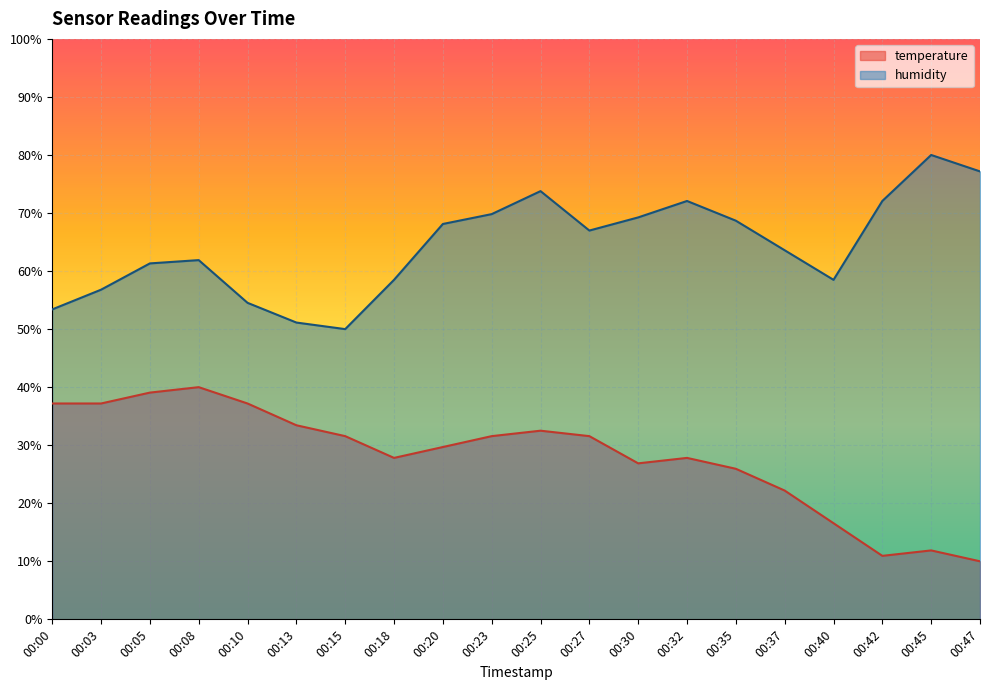

What is the difference between the highest and lowest values at 00:00?

16.2